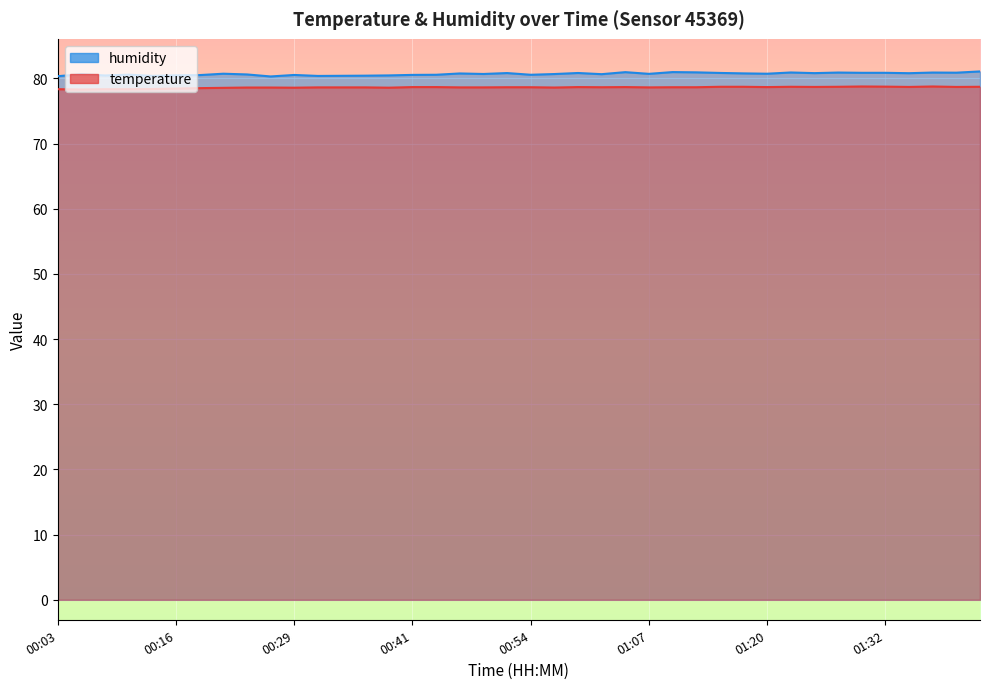

Which category has the lowest value in the temperature series?

00:06